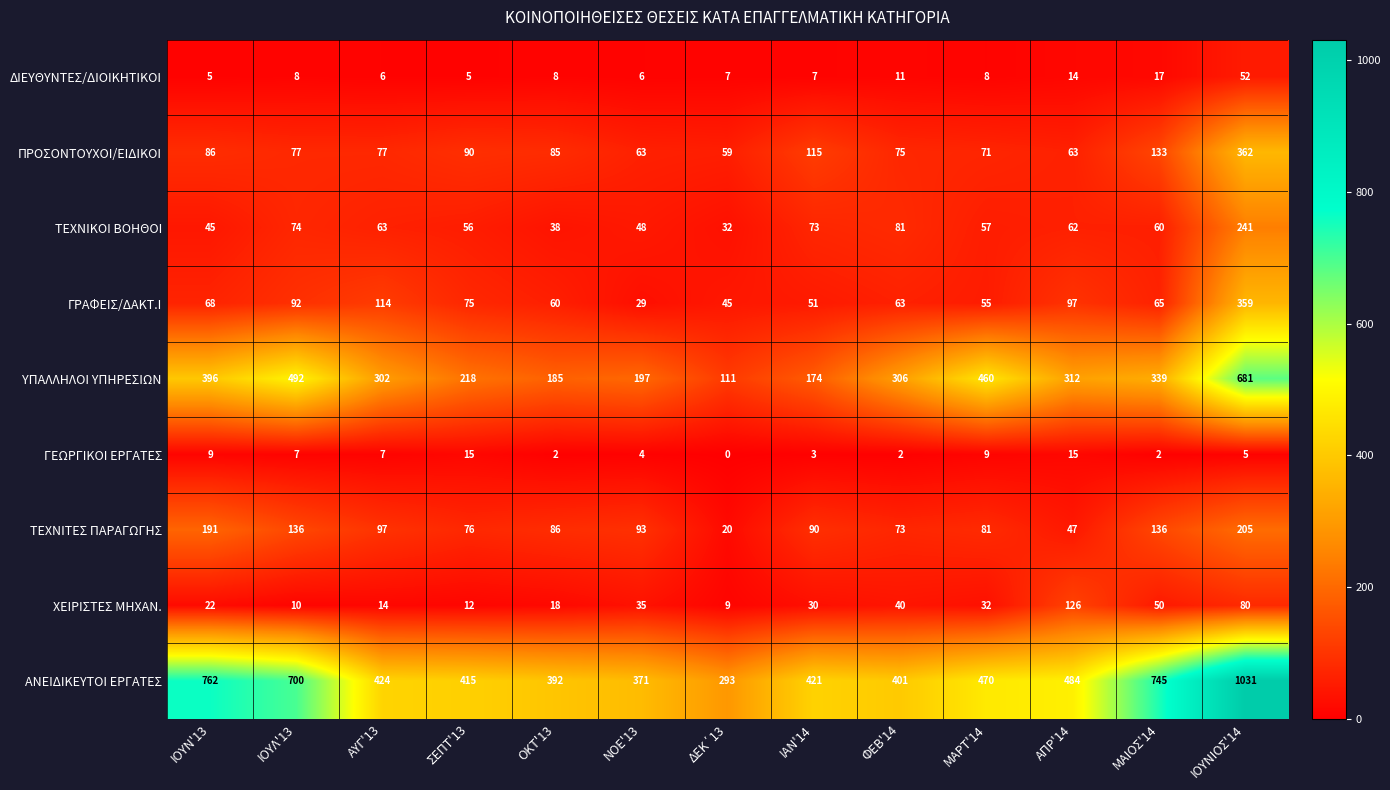

True or false: ΧΕΙΡΙΣΤΕΣ ΜΗΧΑΝ. has a value of 50 at ΜΑΙΟΣ'14.

True